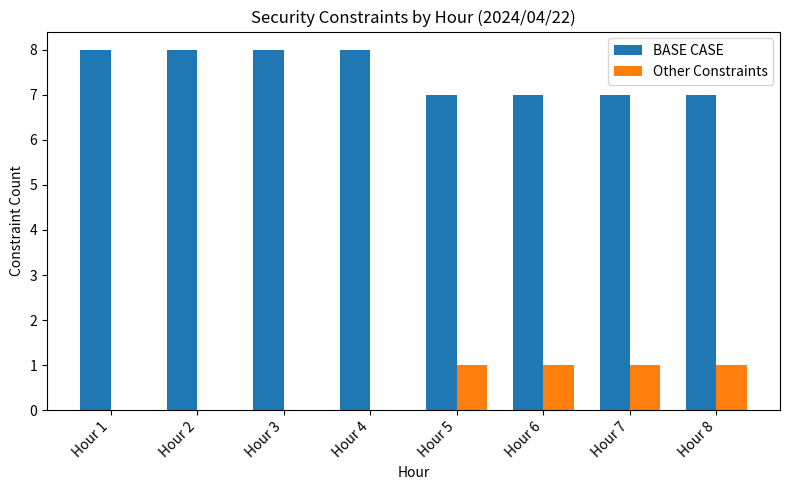

What are all the series names shown in the legend?

BASE CASE, Other Constraints